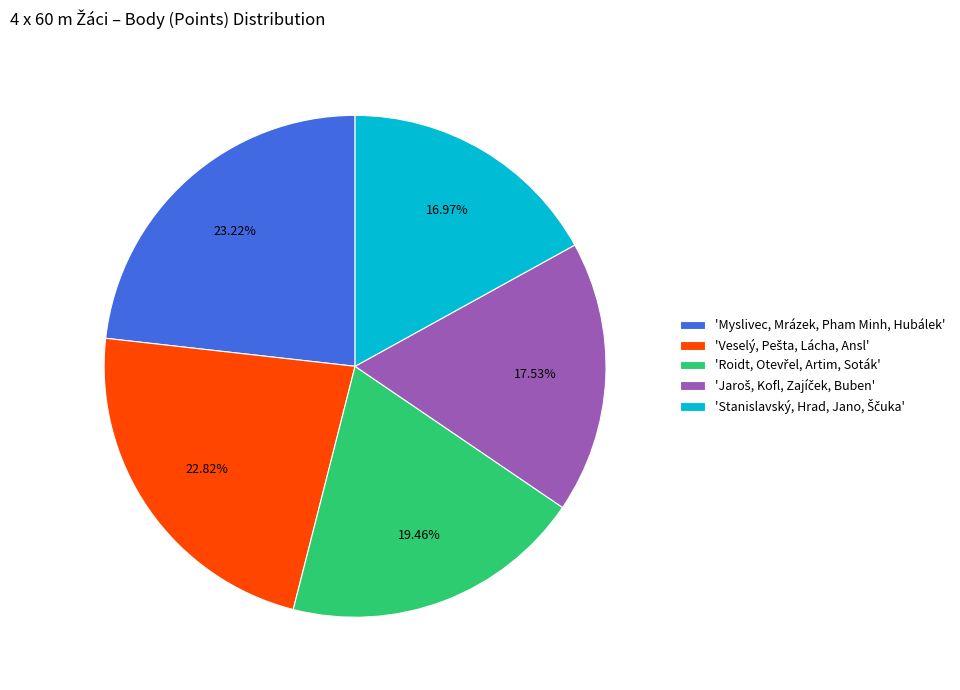

Is there a majority slice in this chart?

No